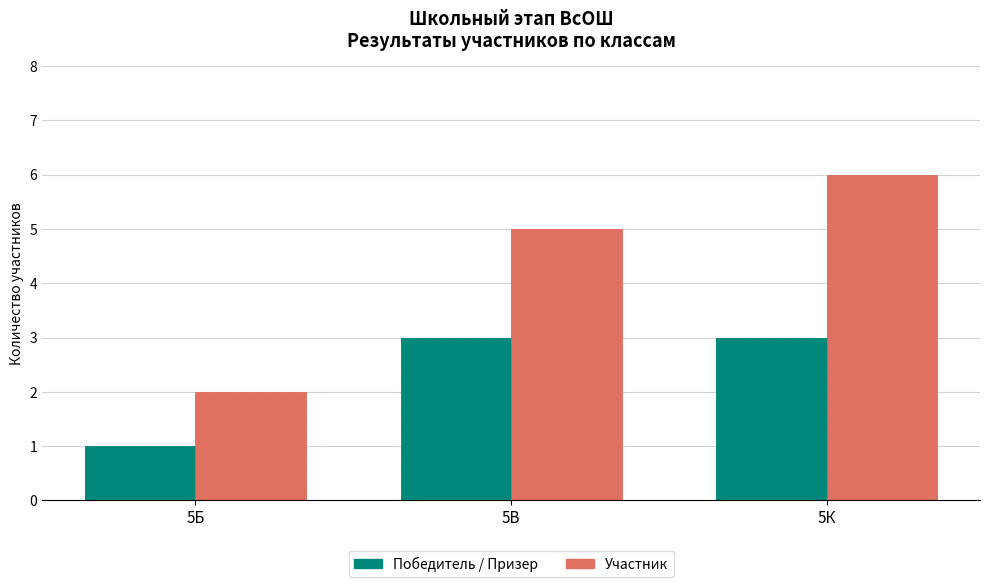

What is the sum of all Участник values?

13